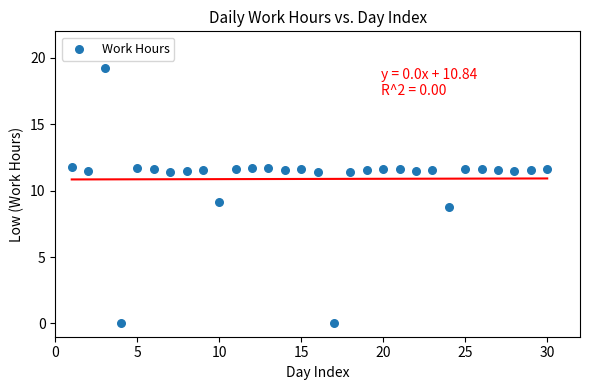

What is the range of Y values (max minus min)?

19.2